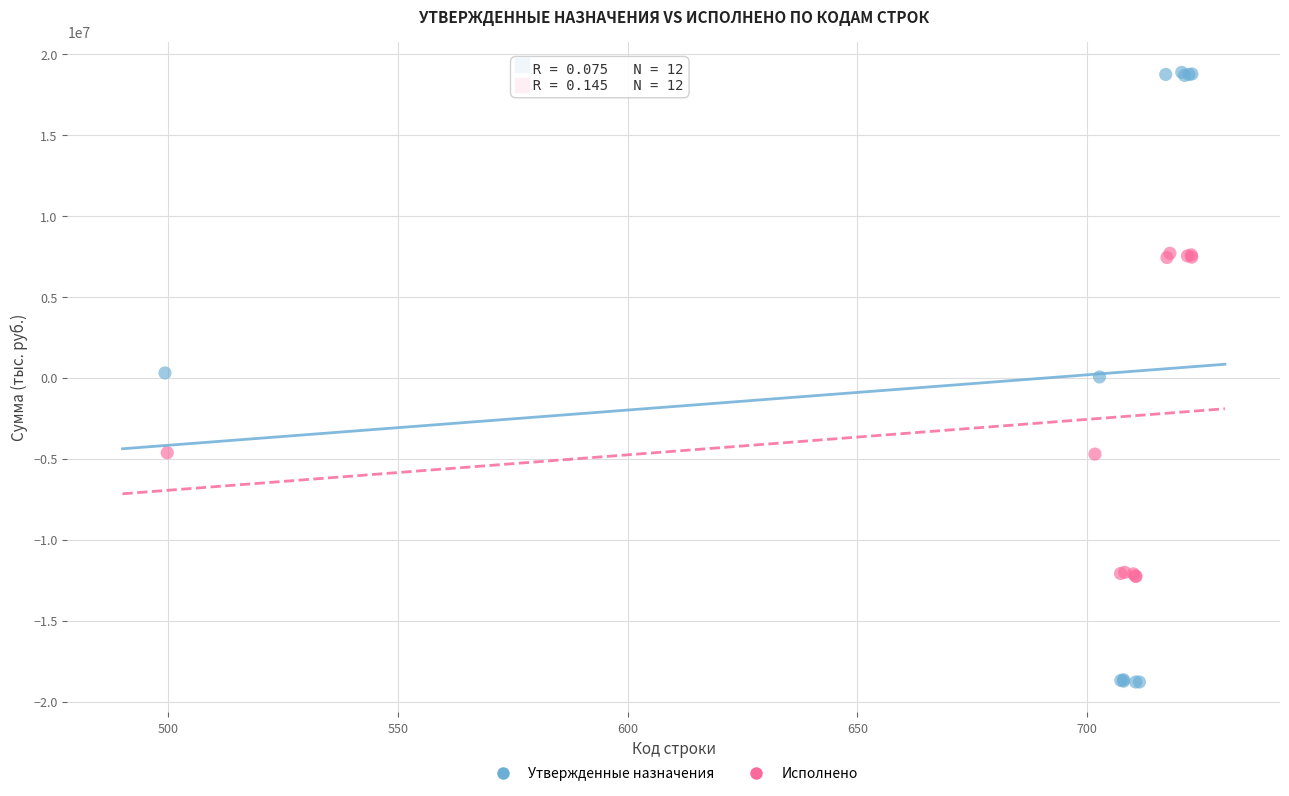

Which series reaches the minimum Y coordinate?

Утвержденные назначения